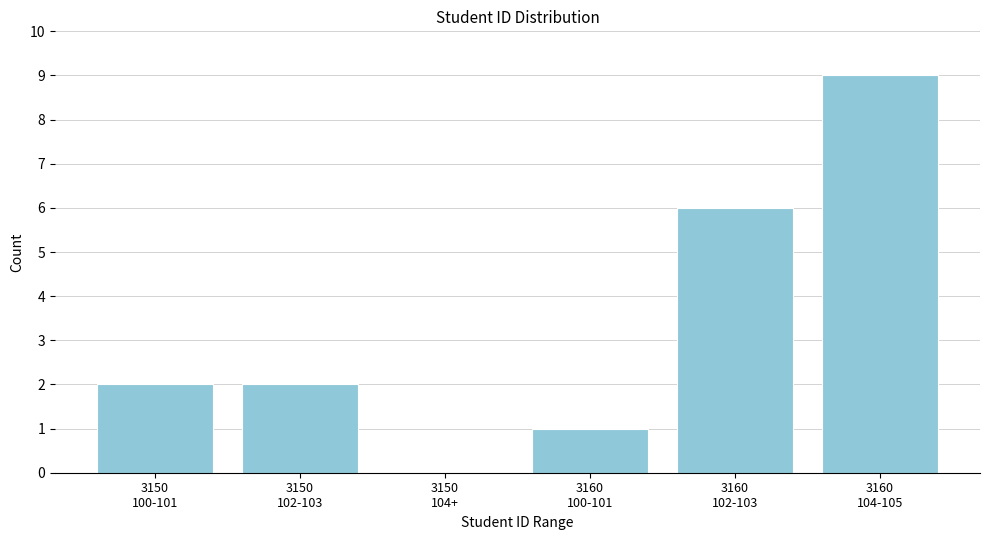

What is the sum of all values?

20